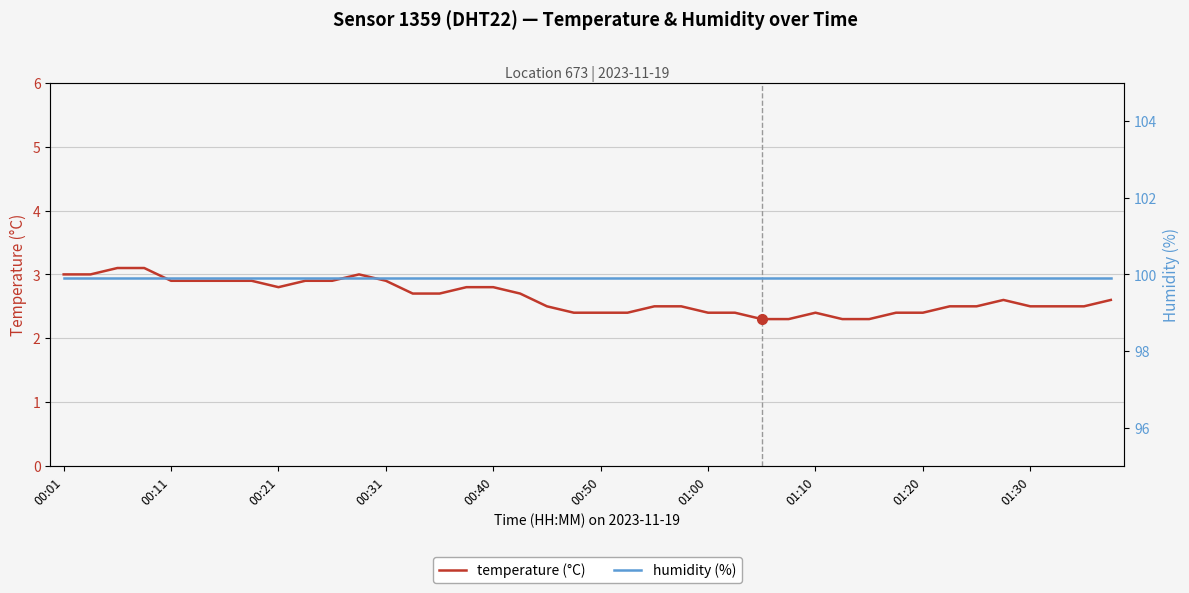

The value of temperature (°C) at 00:01 is 4.4. True or false?

False